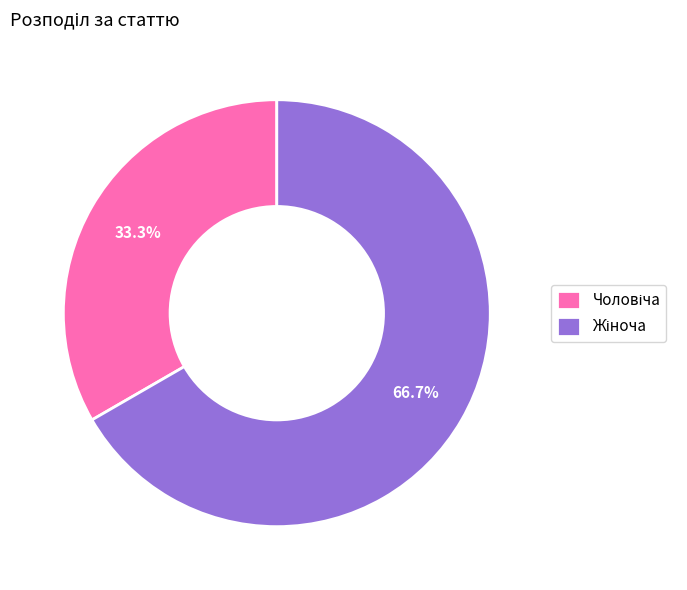

Does any single category account for the majority?

Yes